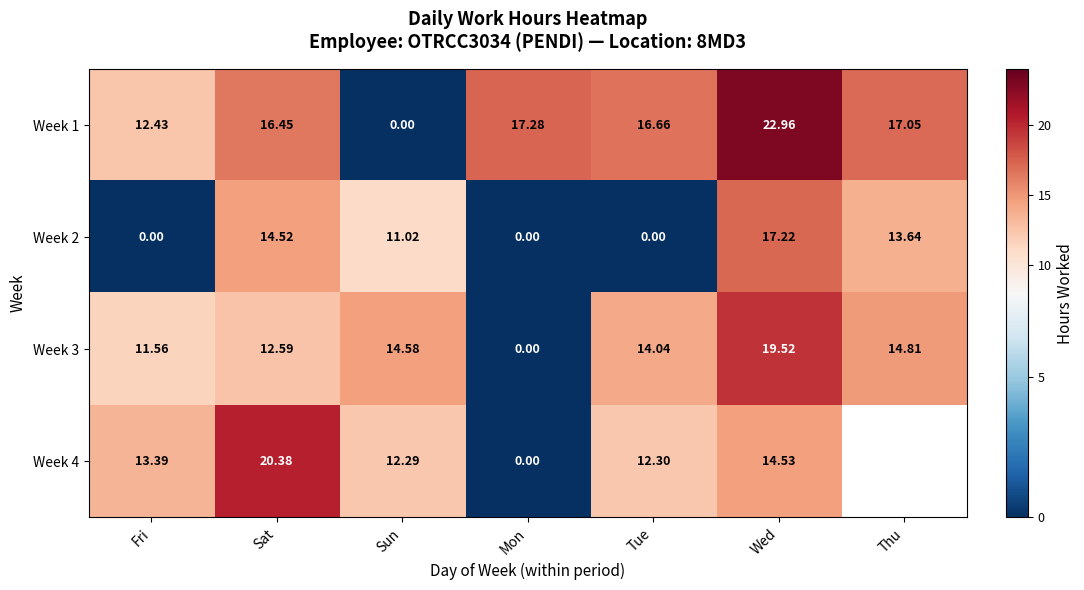

The value of Week 2 at Thu is 3.0. True or false?

False